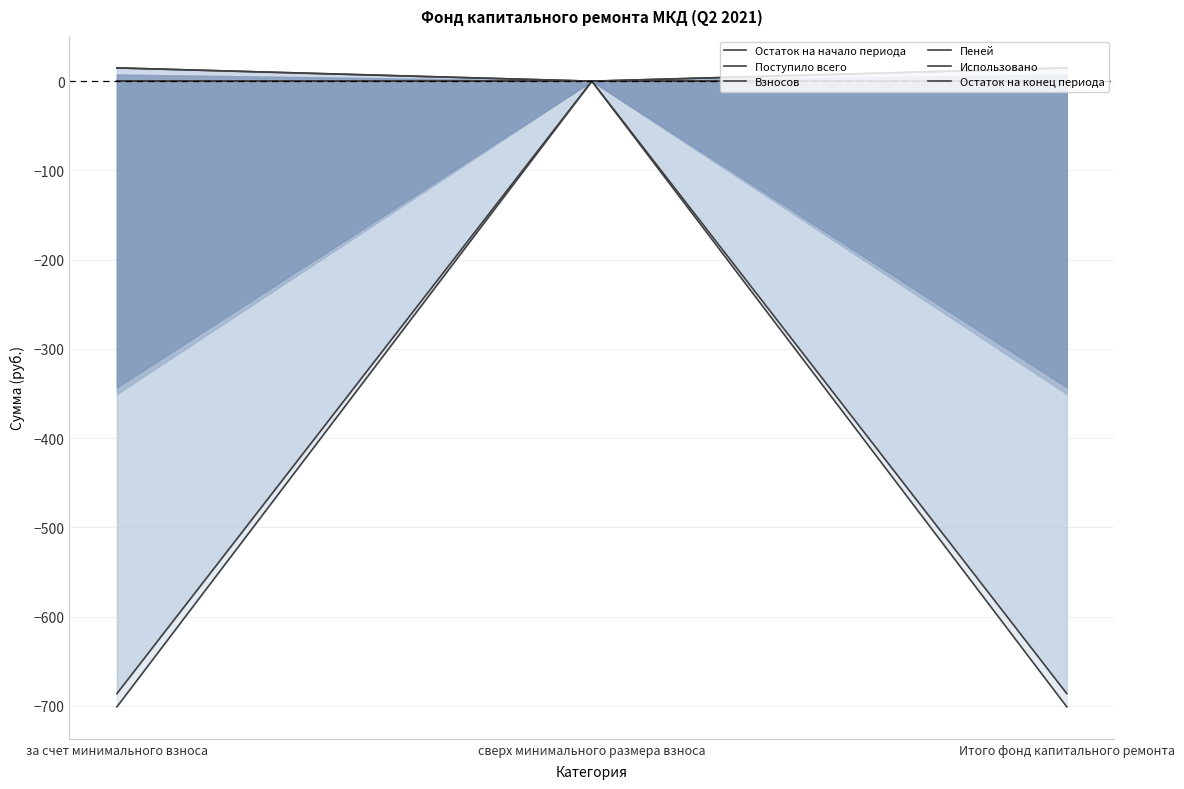

The Использовано series shows 0.0 at за счет минимального взноса. True or false?

True